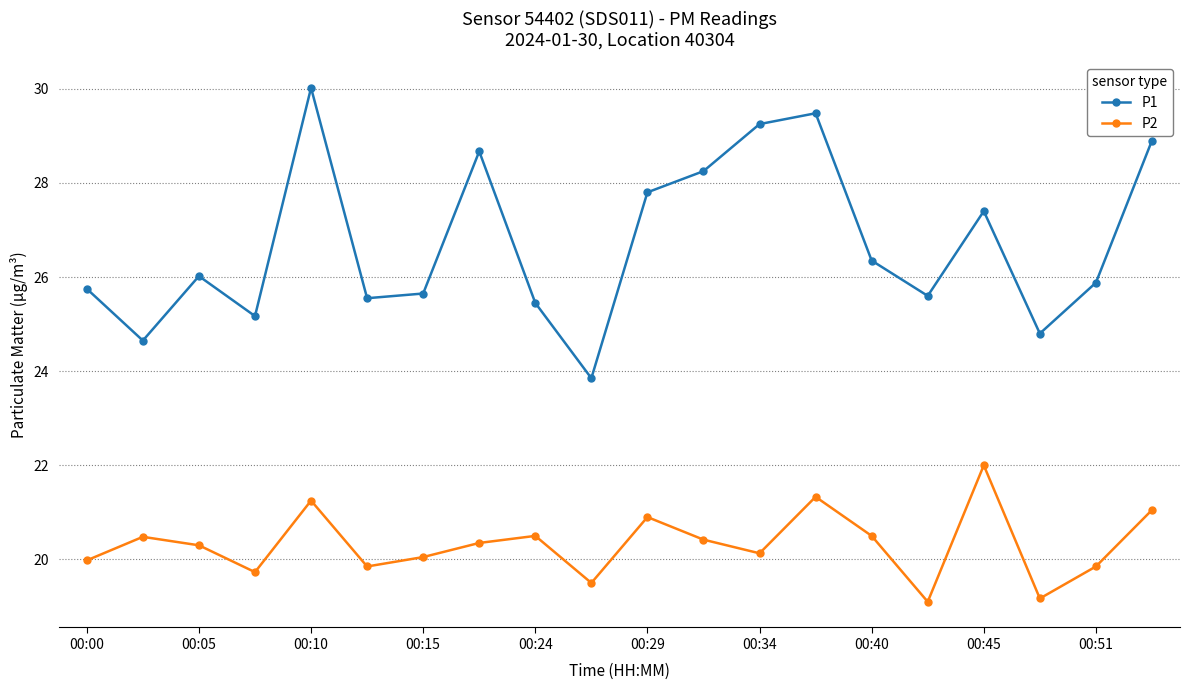

List the series in order of their overall mean, lowest first.

P2, P1